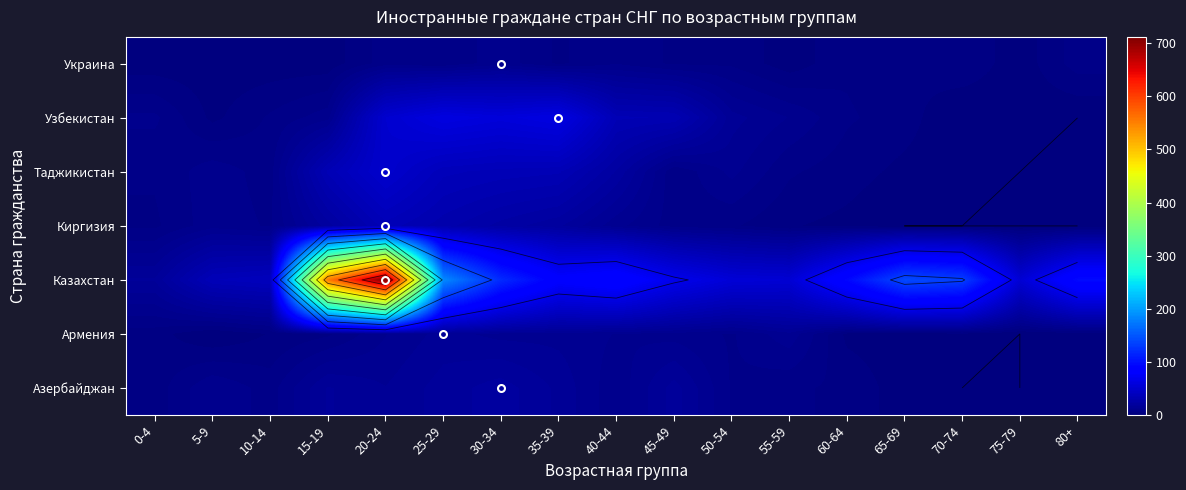

Which category has the lowest value in the Казахстан series?

0-4